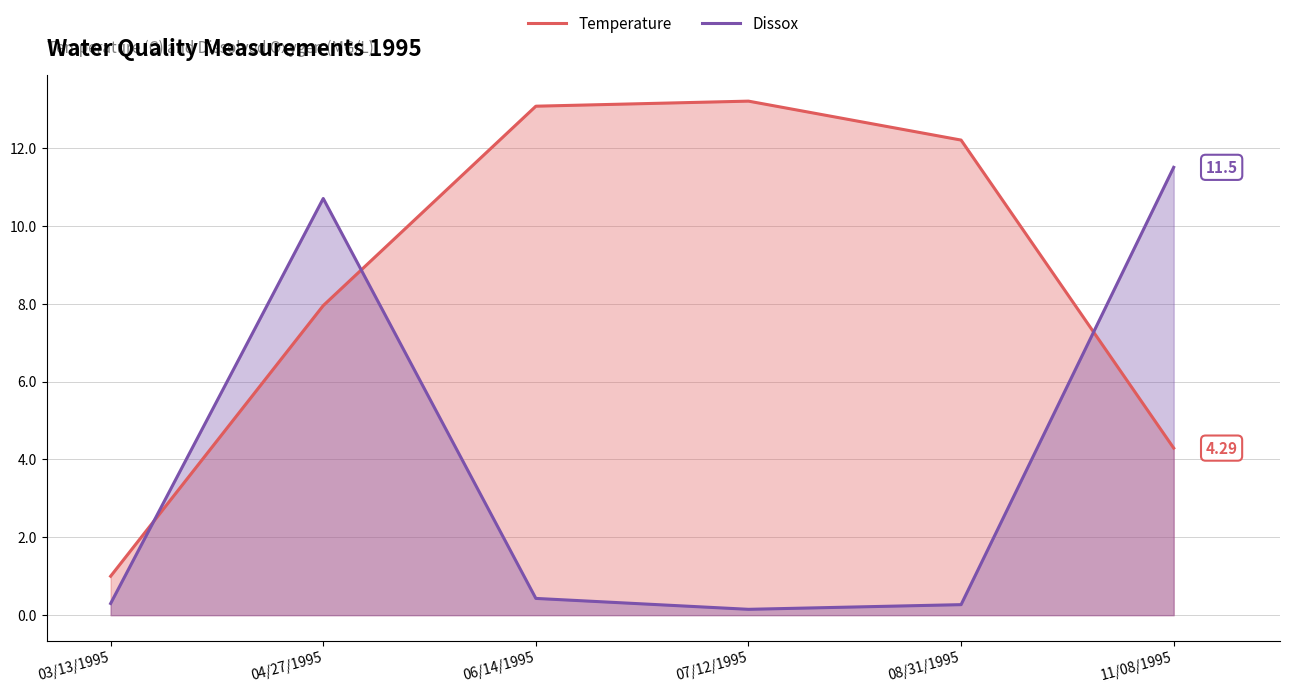

How many interior local peaks does the Temperature series have?

1